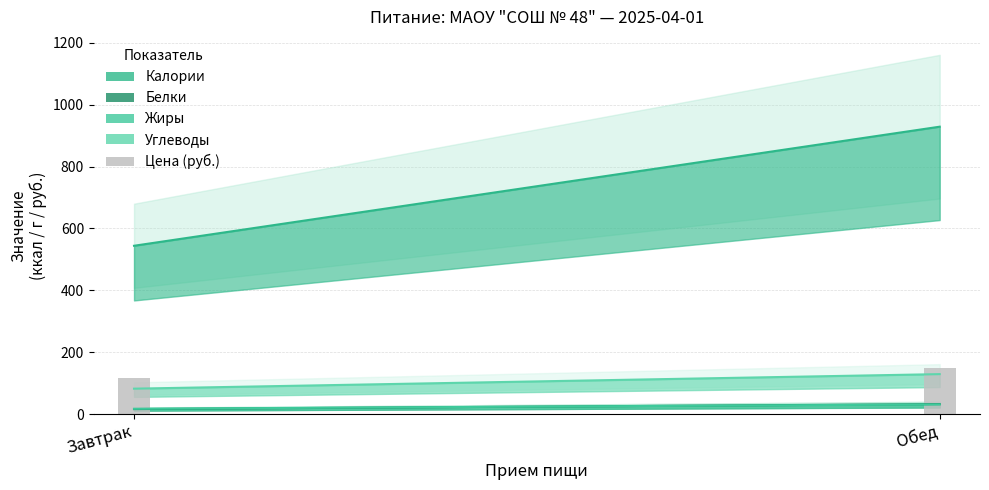

What is the lowest value of the Жиры series?

17